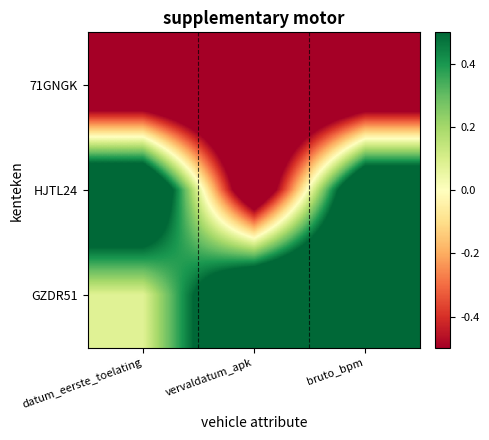

At which category is the sum across all series the highest?

bruto_bpm